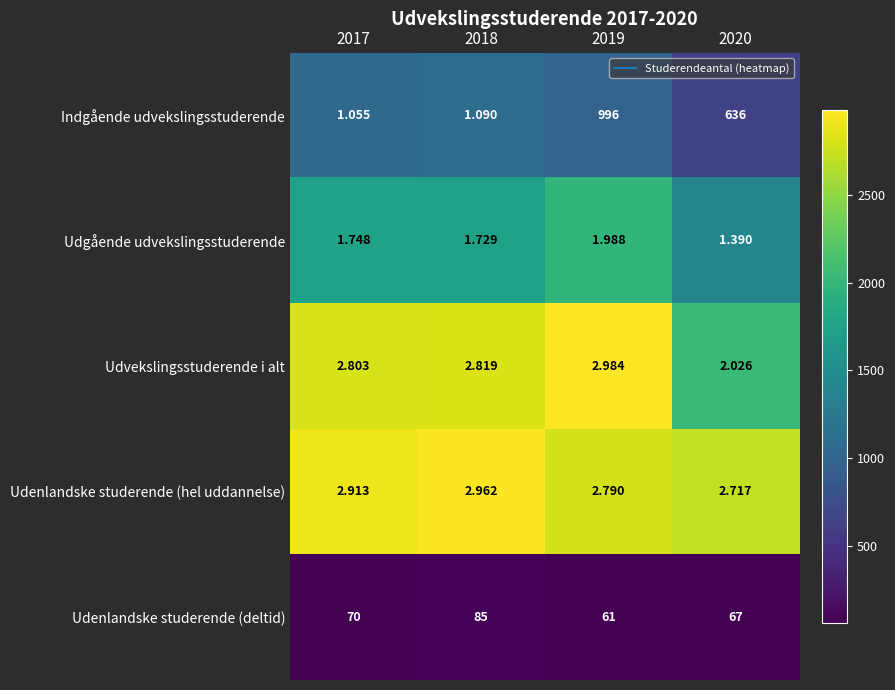

Which series has the widest spread of values?

Udvekslingsstuderende i alt